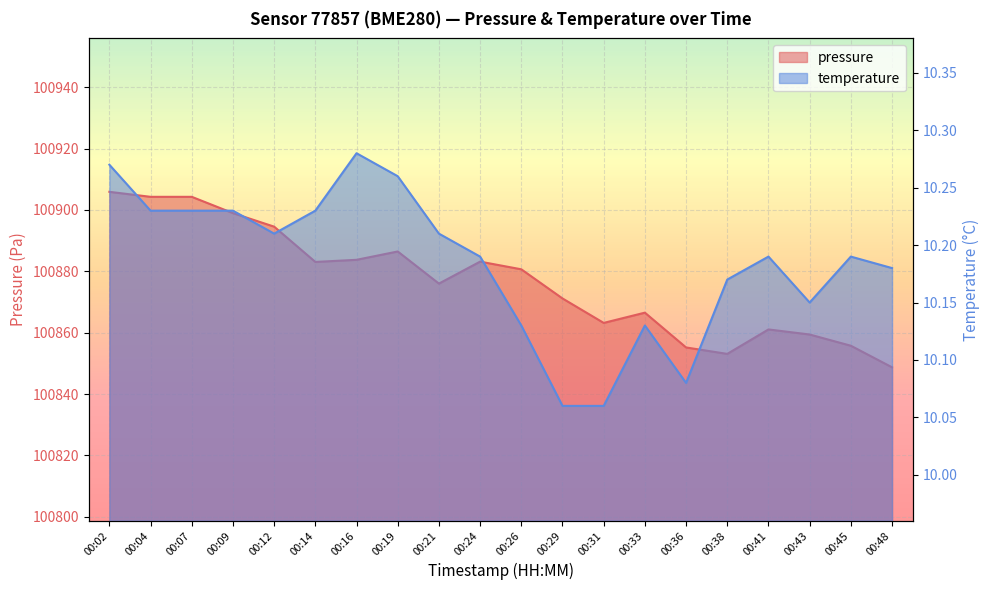

How many interior local valleys does the temperature series have?

3